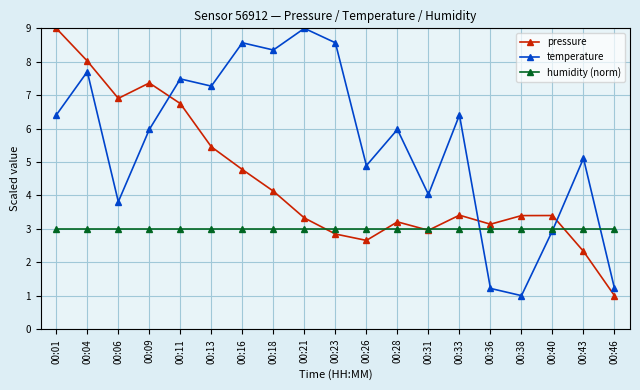

What is the average value of the temperature series?

5.6